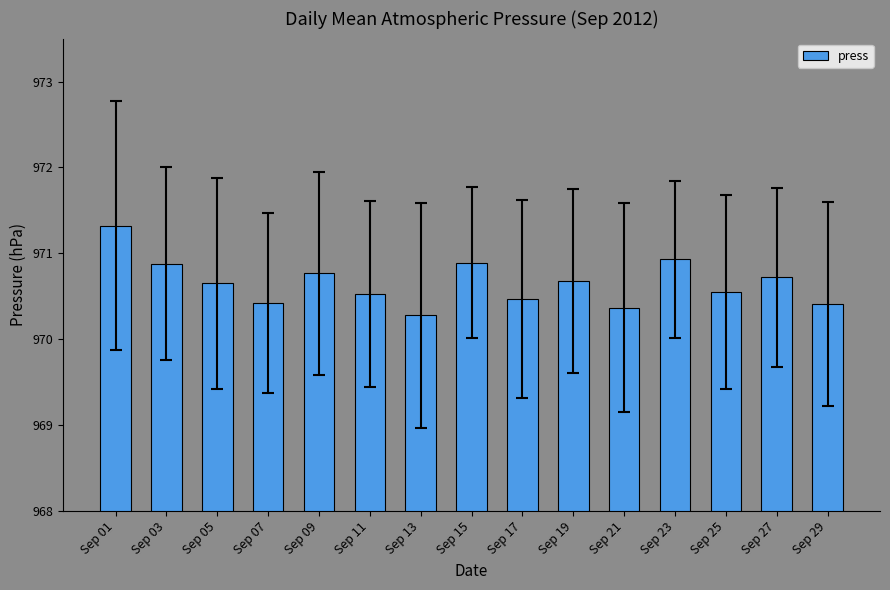

Approximately how many times larger is the value at Sep 25 compared to Sep 19?

1.0